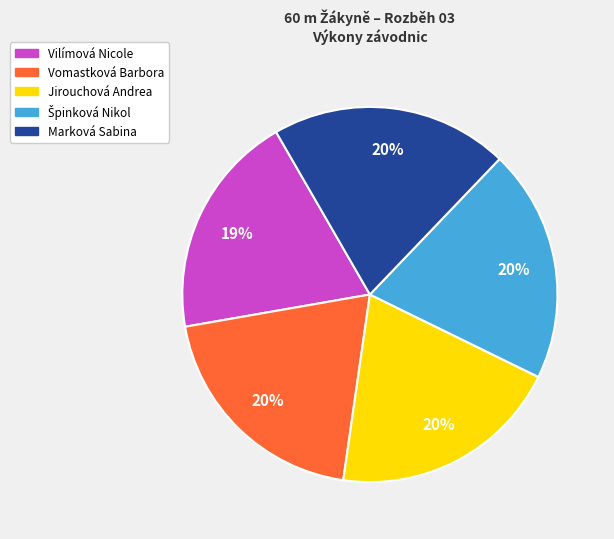

Which has a higher value, Vomastková Barbora or Vilímová Nicole?

Vomastková Barbora